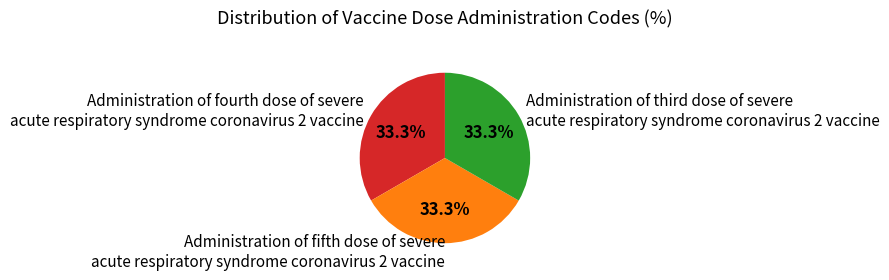

Does any single category account for the majority?

No